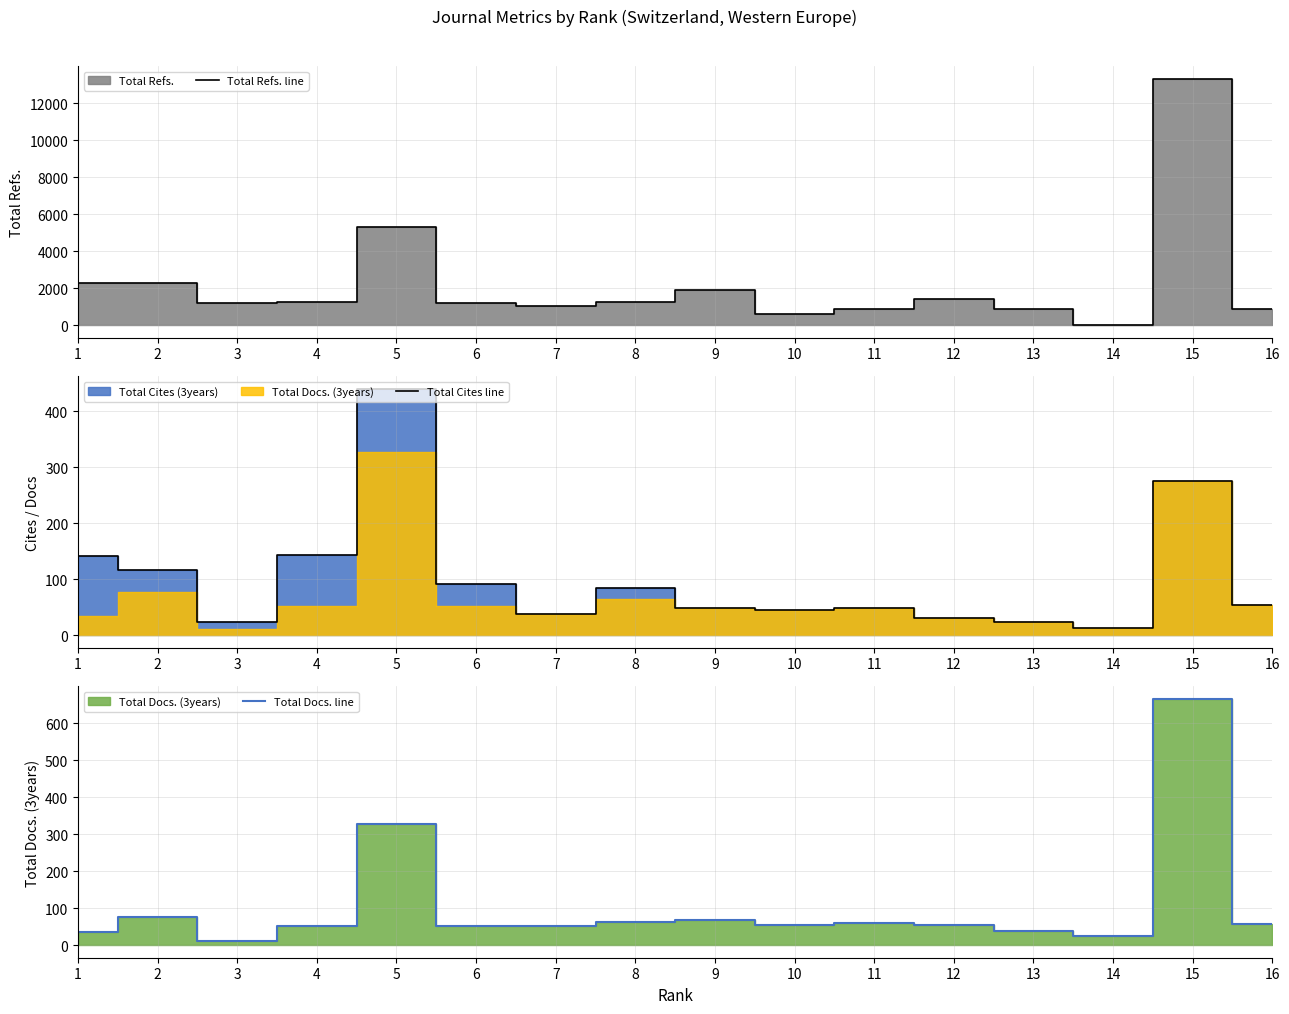

Rank the series at 13 from lowest to highest value.

Total Cites line, Total Docs. line, Total Refs. line